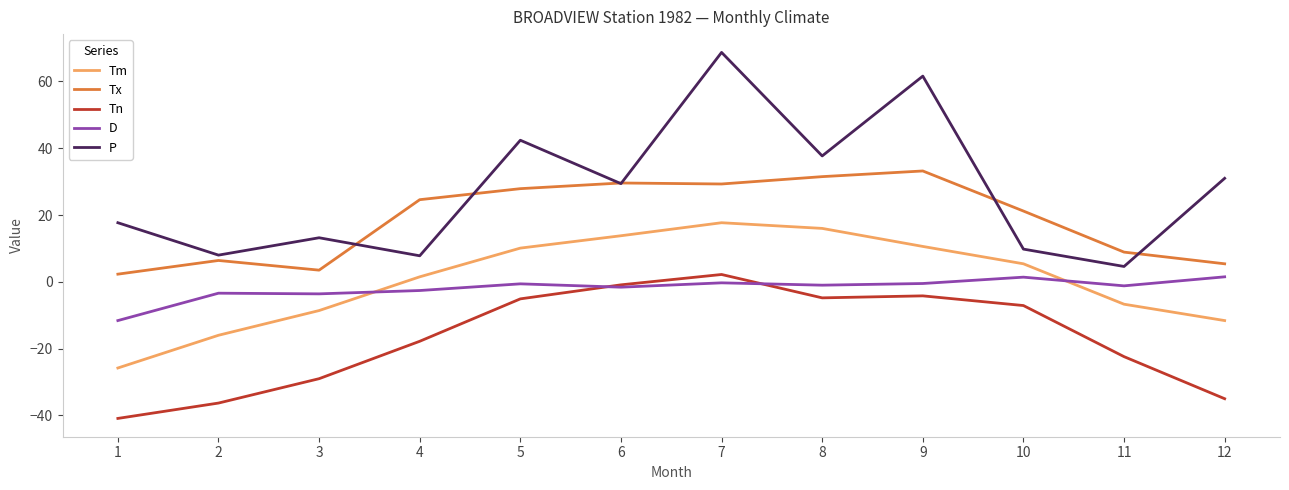

What is the lowest value of the Tm series?

-25.8